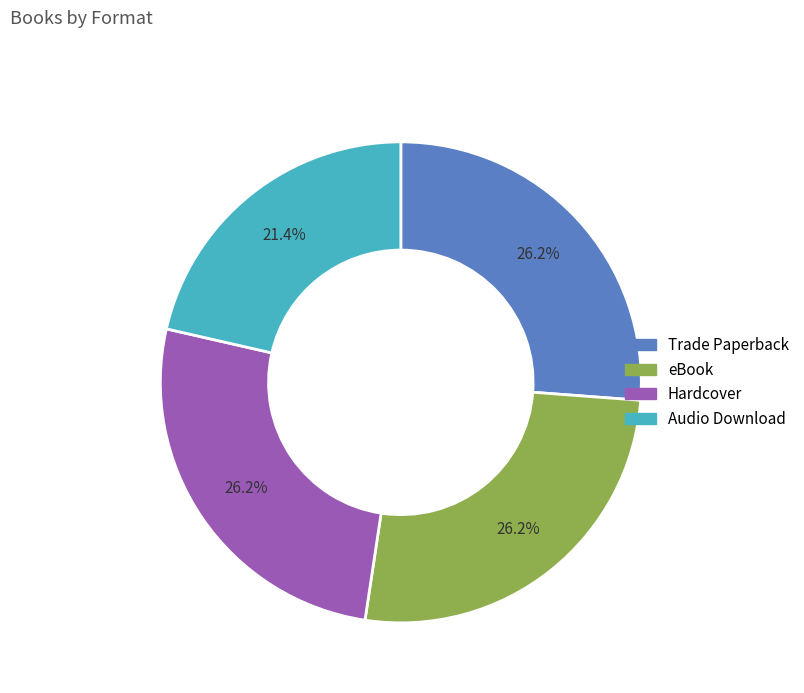

The Trade Paperback slice represents 12% of the pie. True or false?

False